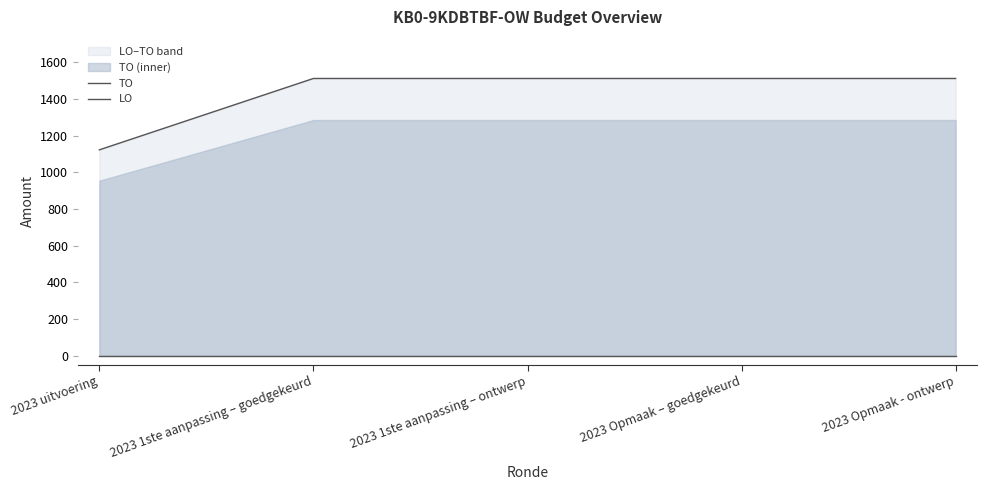

True or false: TO and LO cross at least once.

False